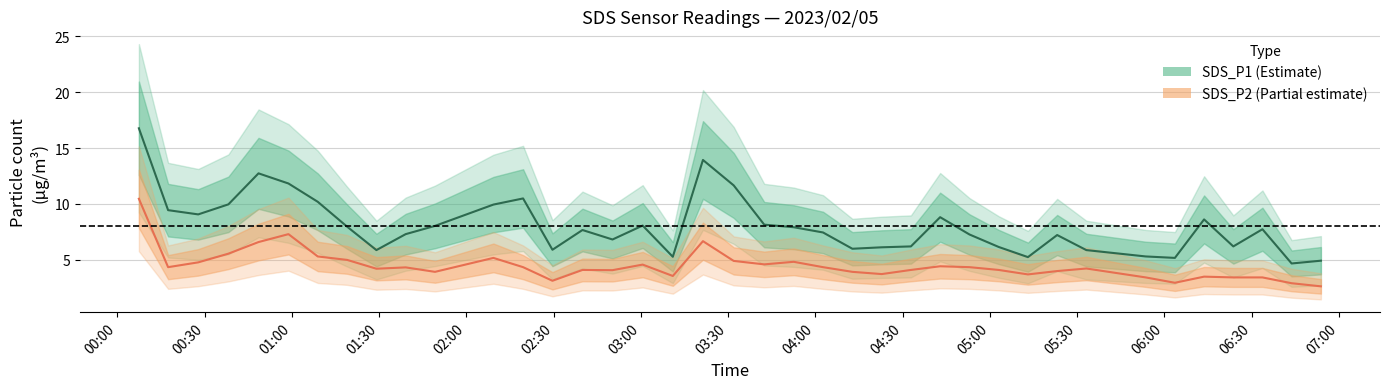

List the series in order of their peak value, highest first.

SDS_P1, SDS_P2